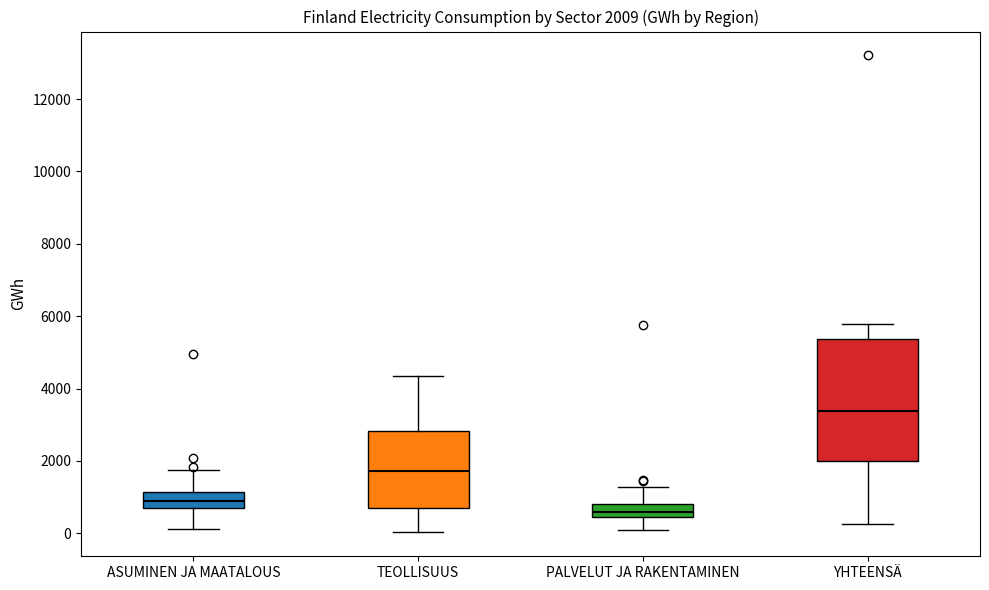

Comparing the boxes themselves (not the whiskers), which one is the tallest?

YHTEENSÄ